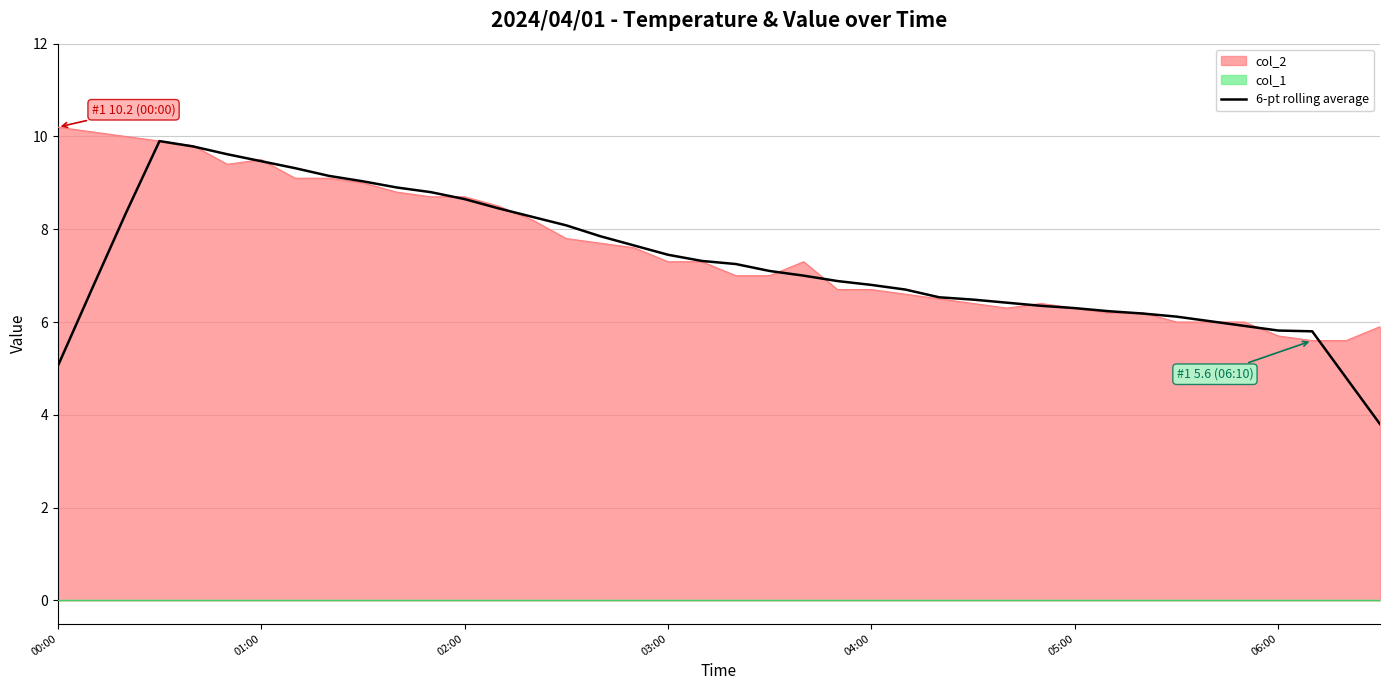

Approximately how many times larger is the value at 21 compared to 24?

1.0